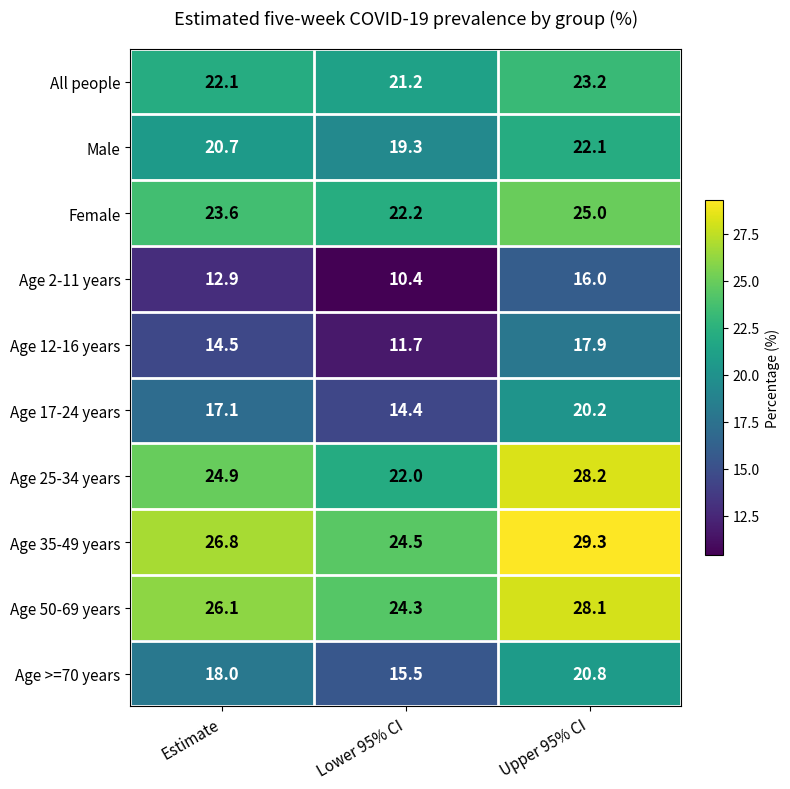

At how many categories does at least one series exceed 19?

3